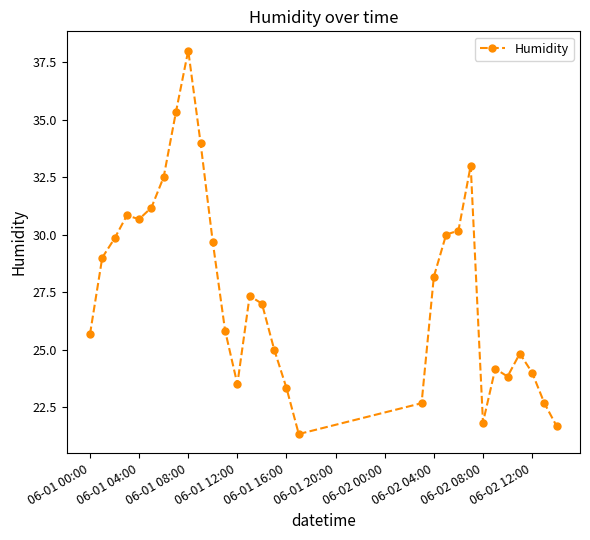

What is the greatest value displayed?

38.0